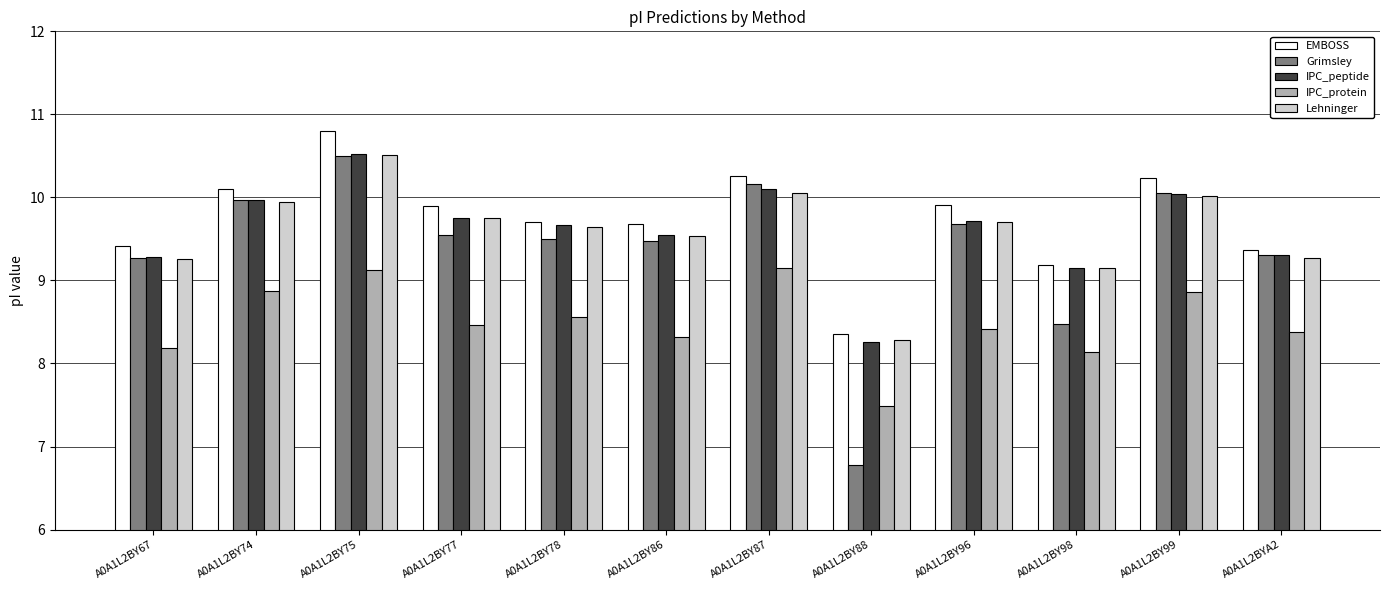

At how many categories does at least one series exceed 10?

4